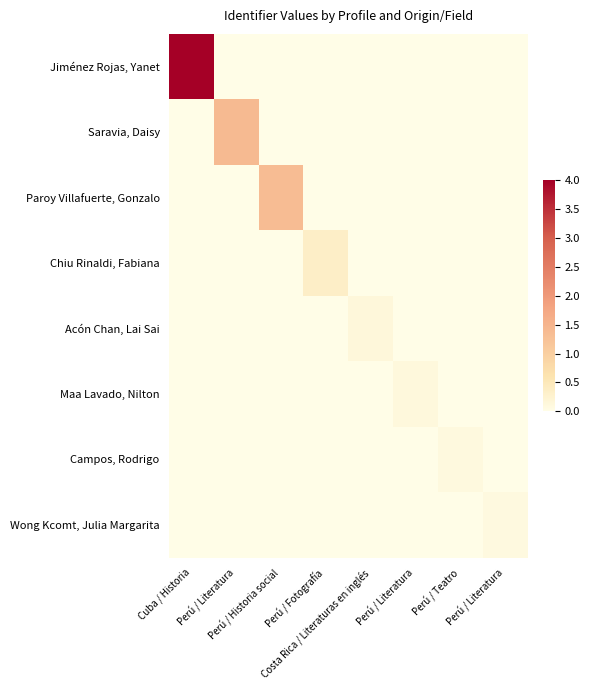

Count the number of categories in the chart.

8